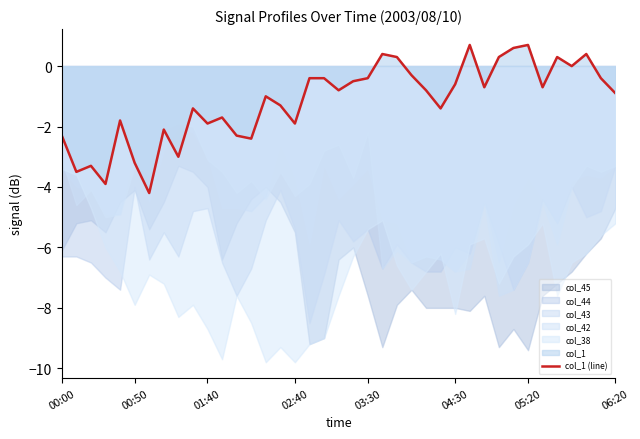

What is the maximum value shown in the chart?

0.7